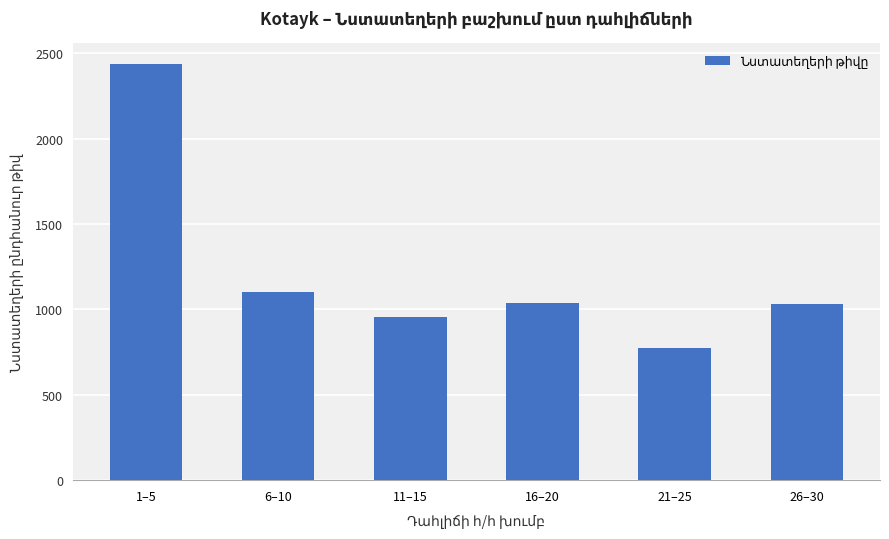

The value at 1–5 is 2438. True or false?

True